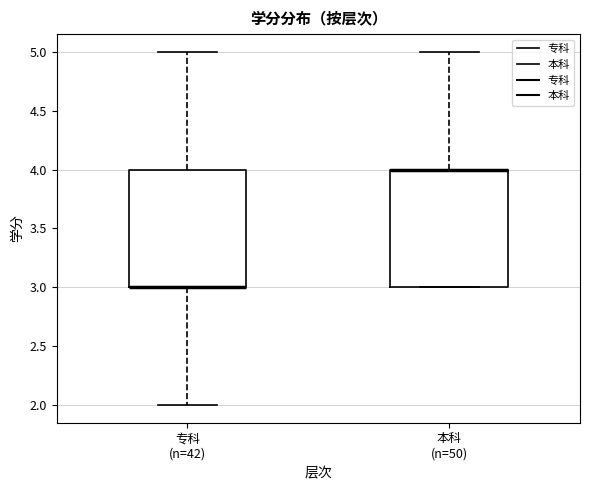

Where does the upper whisker of the box for 本科 (n=50) end on the y-axis? The values are not printed on the chart, so give them approximately, as read against the axis.

5